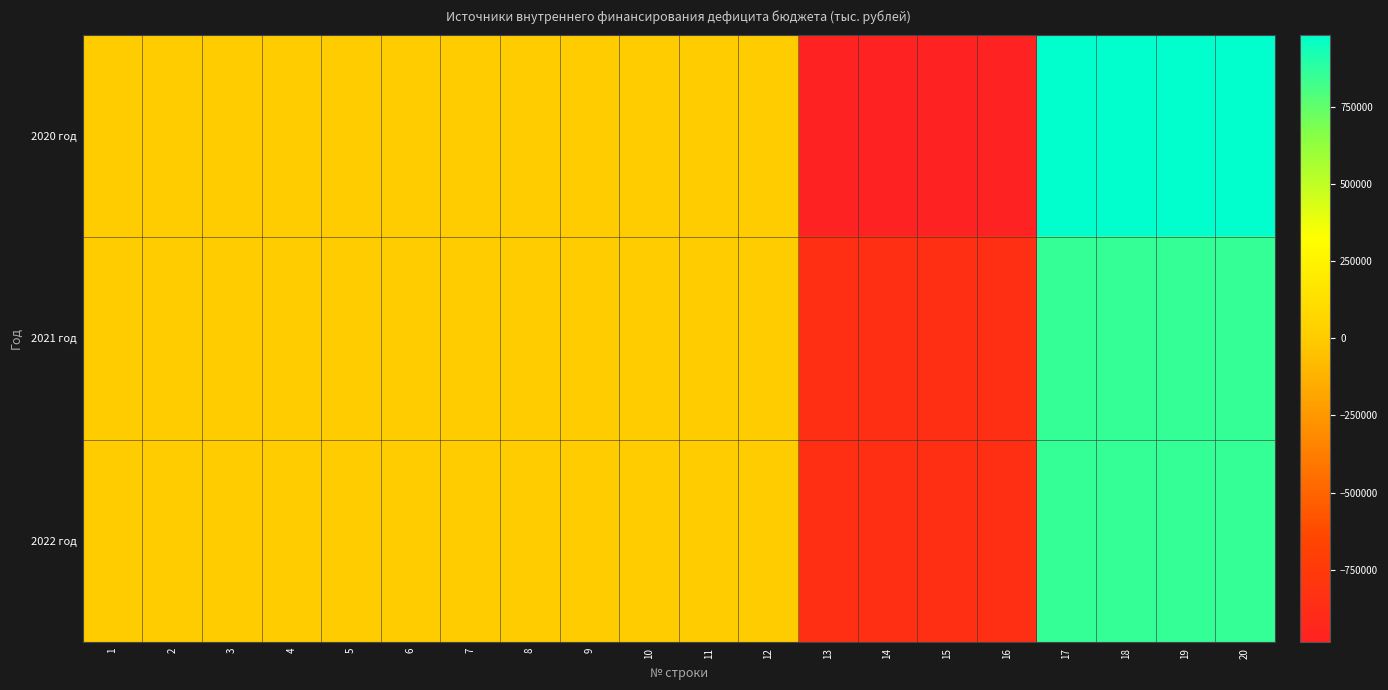

Which series has the widest spread of values?

2020 год